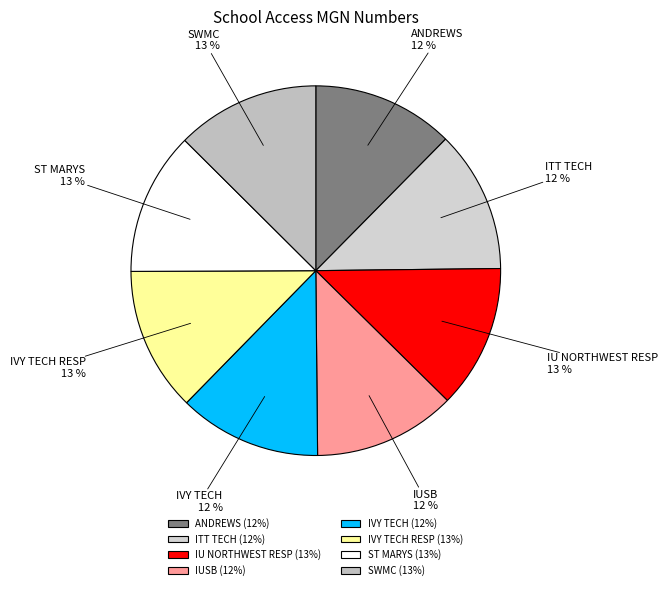

To the nearest percent, what percentage of the pie is IUSB?

12%